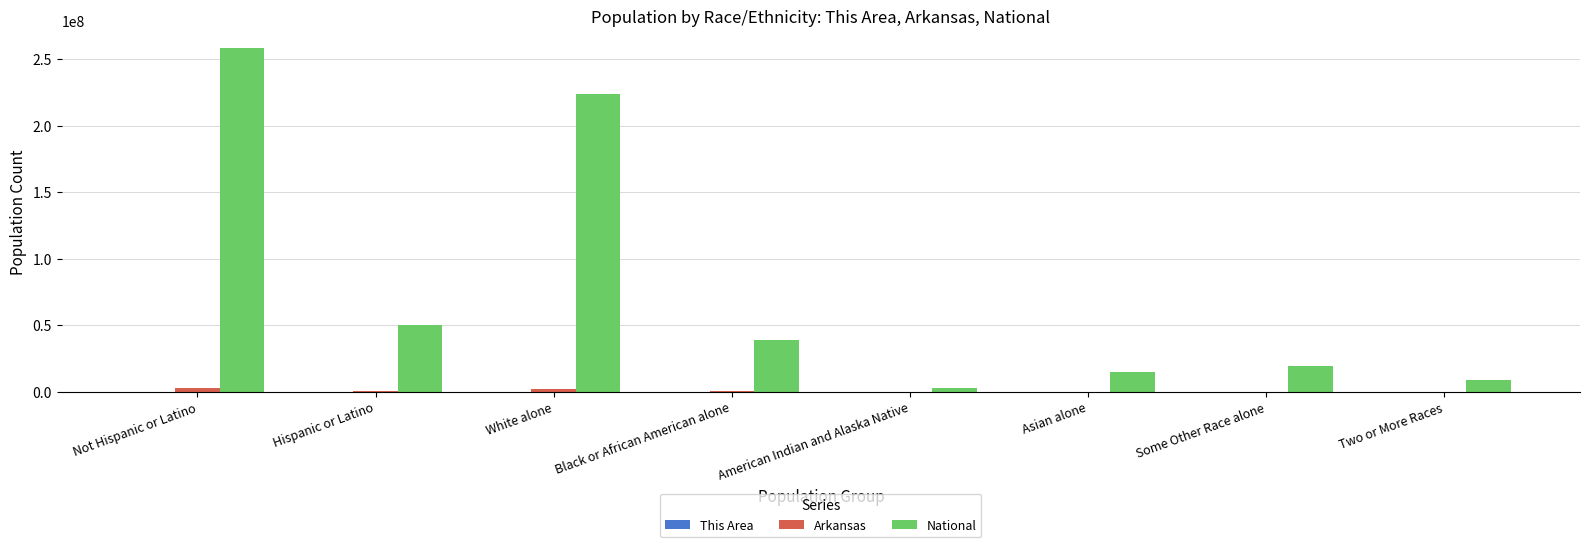

Which series has the widest spread of values?

National